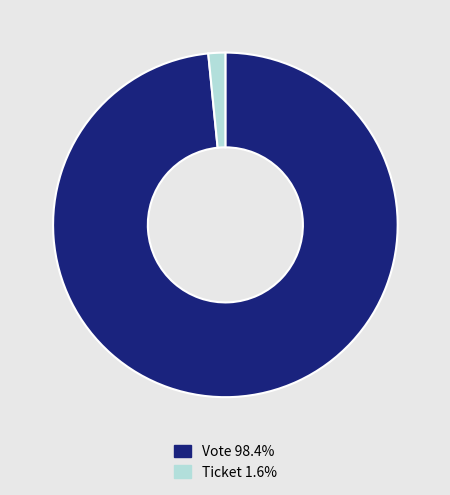

What is the ratio of the value at Vote 98.4% to the value at Ticket 1.6%?

62.0